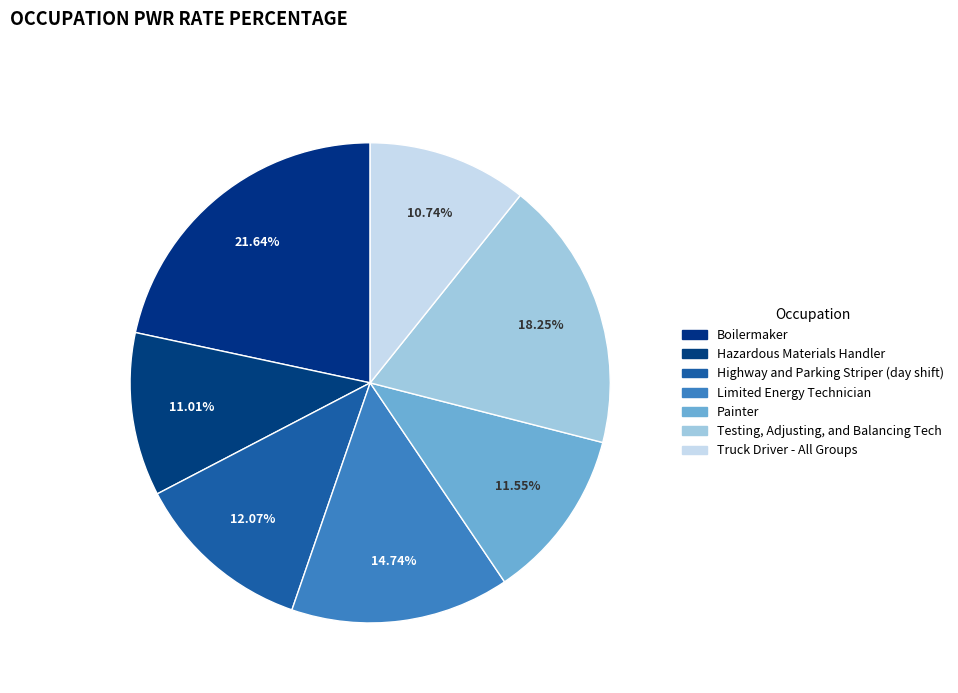

How many segments does this pie chart have?

7